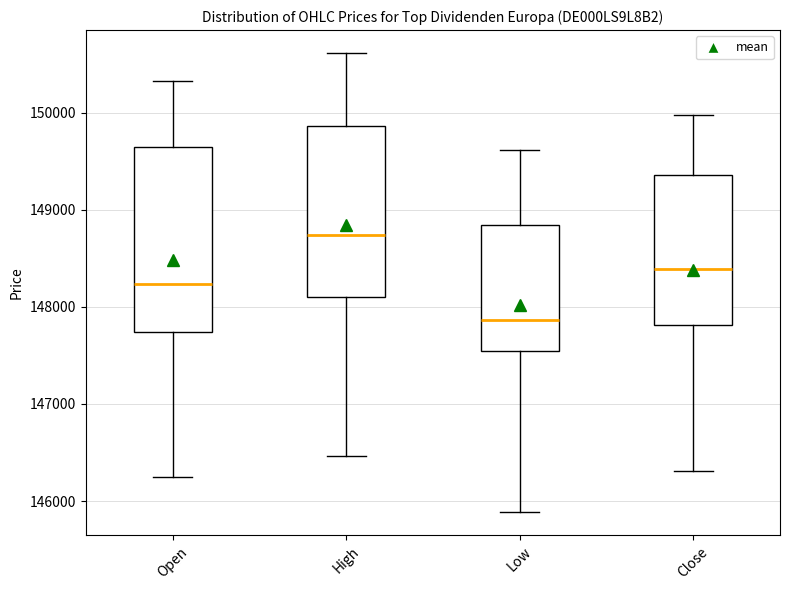

Which box is the tallest, from its lower edge to its upper edge?

Open